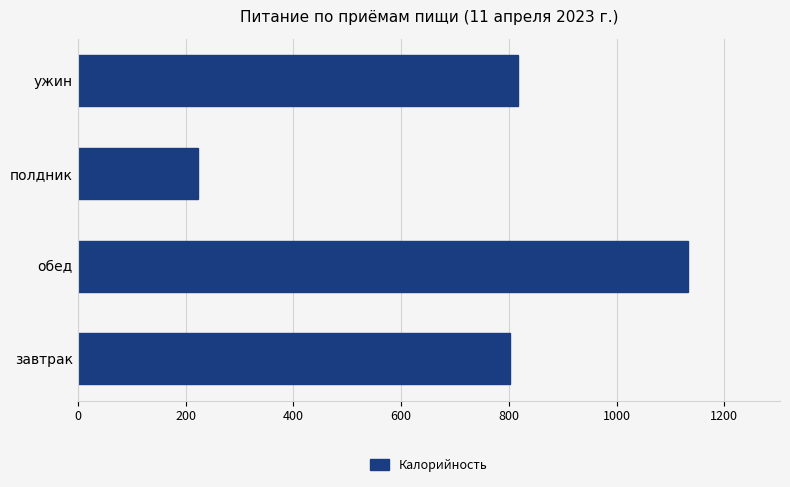

Reading bottom to top, what are all the values shown in this chart?

802.5	1133.2	222.5	817.2